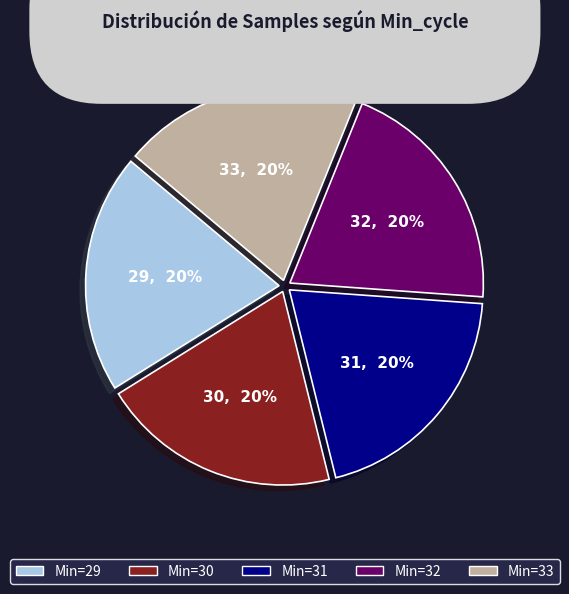

Is there any slice that represents more than half of the pie?

No